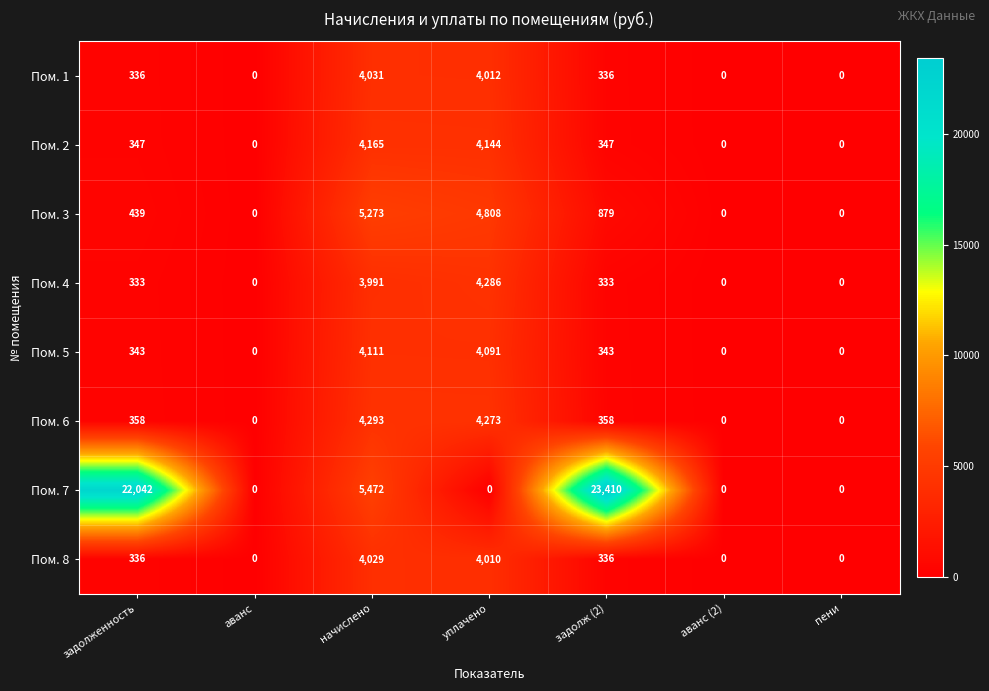

How many data points in Пом. 3 are less than 439?

3